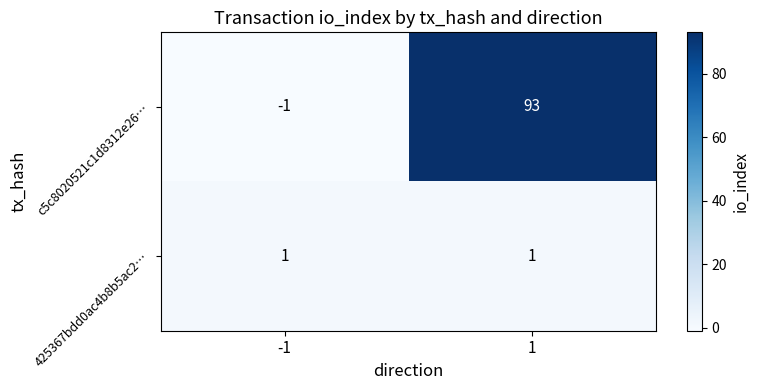

List the series in order of their overall mean, highest first.

c5c8020521c1d8312e26…, 425367bdd0ac4b8b5ac2…